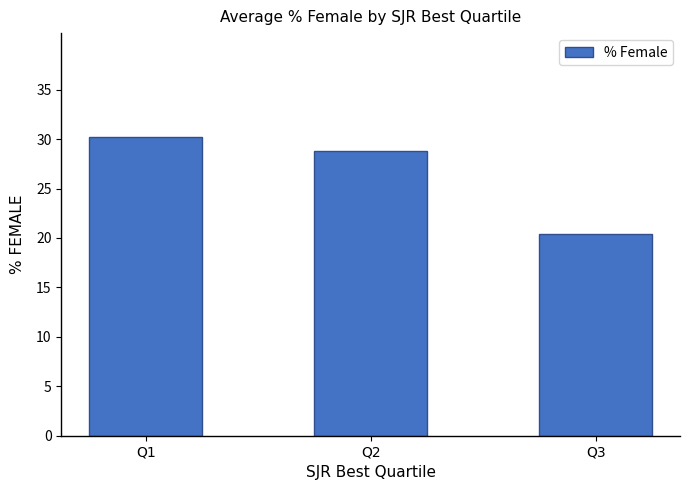

How many values are below 28?

1